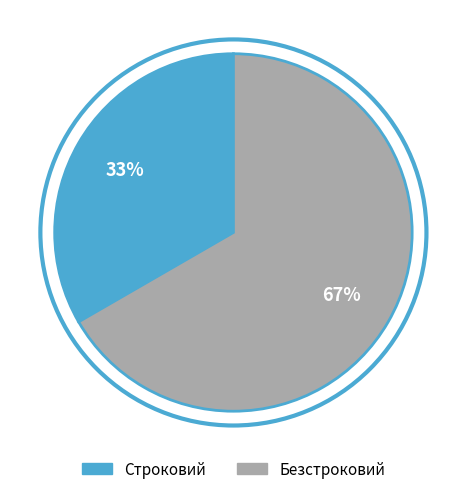

Which category has the biggest portion of the pie?

Безстроковий